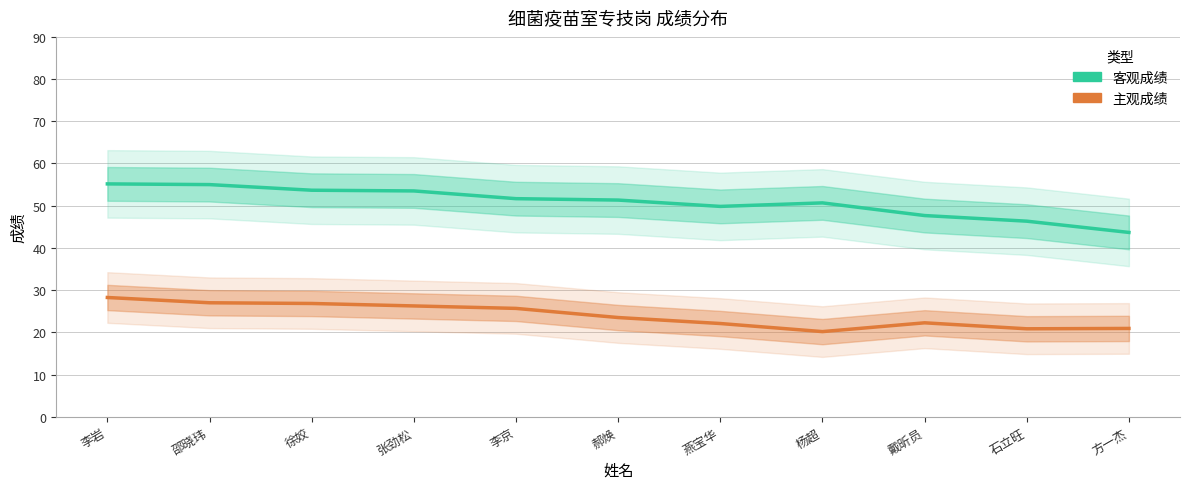

What is the label of the 8th point from the left?

杨超